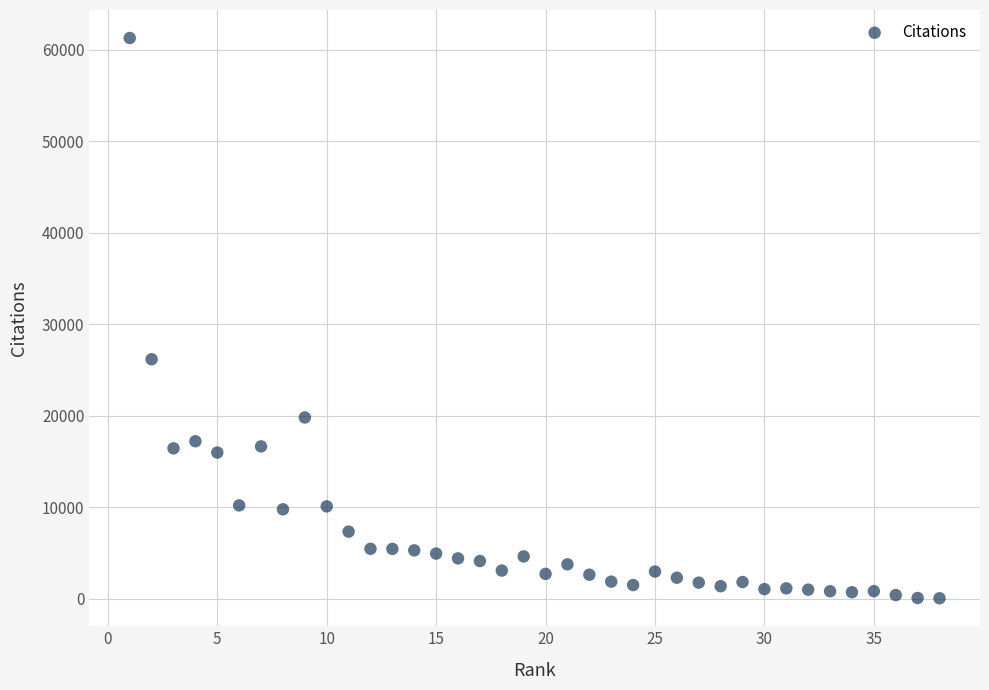

What Y value in the scatter plot is closest to 30661?

26171